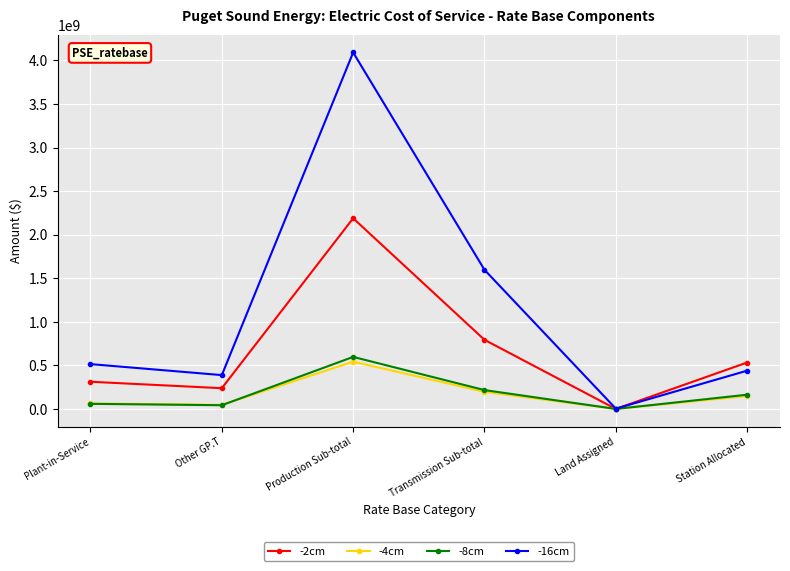

The value of -2cm at Transmission Sub-total is 505544607.2. True or false?

False